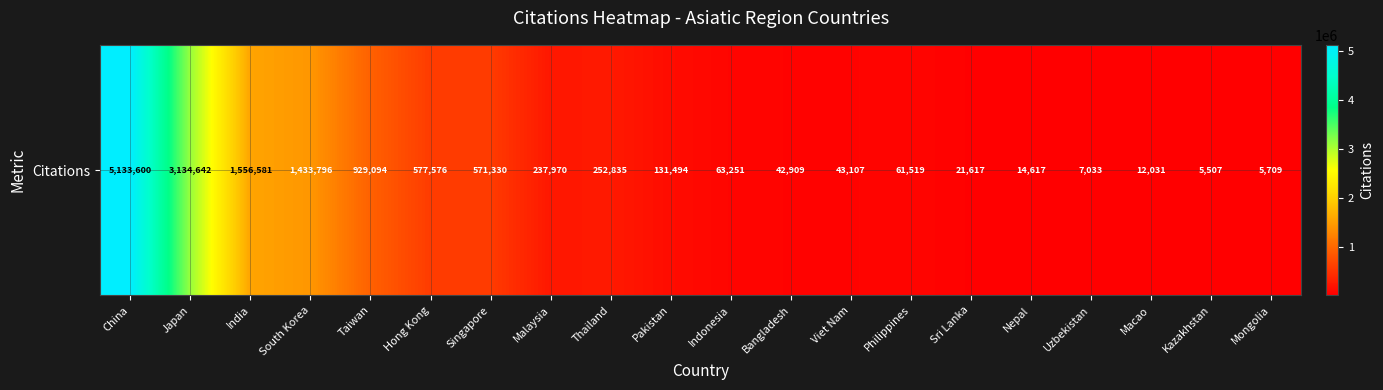

Reading left to right, extract all data points from this chart.

5133600	3134642	1556581	1433796	929094	577576	571330	237970	252835	131494	63251	42909	43107	61519	21617	14617	7033	12031	5507	5709